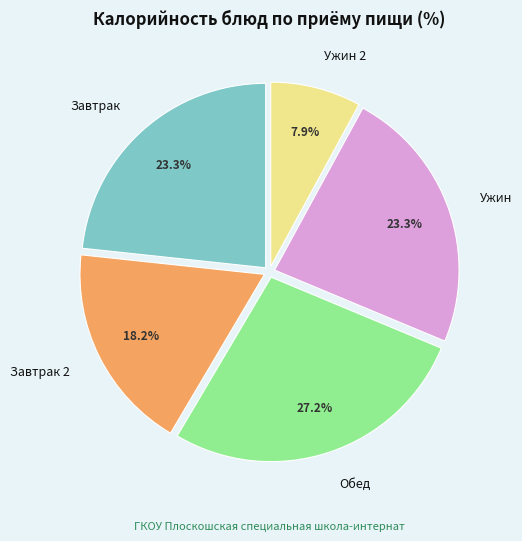

Combined, do Ужин 2 and Завтрак 2 account for over 50%?

No